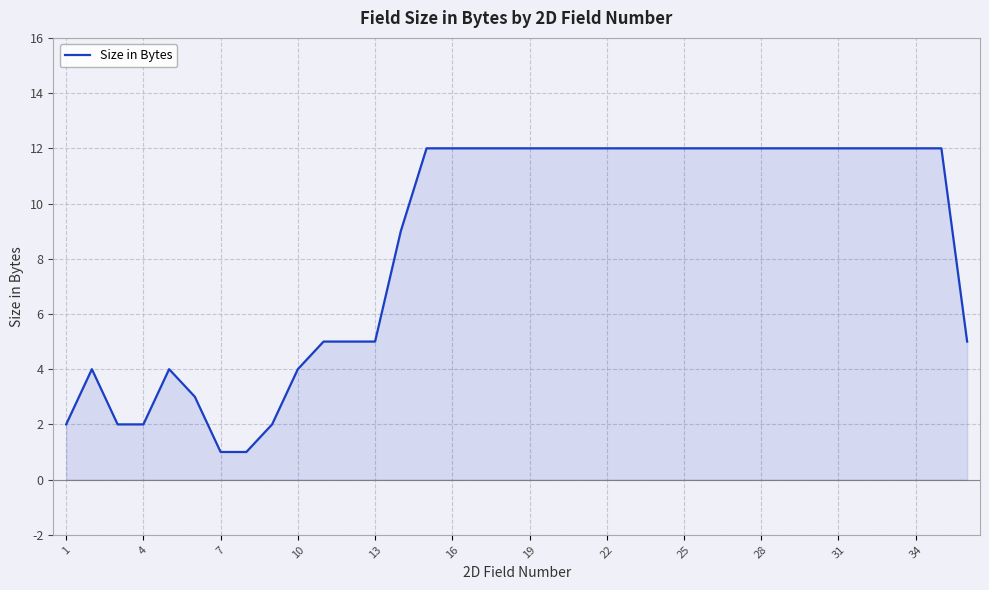

What is the difference between the maximum and minimum values?

11